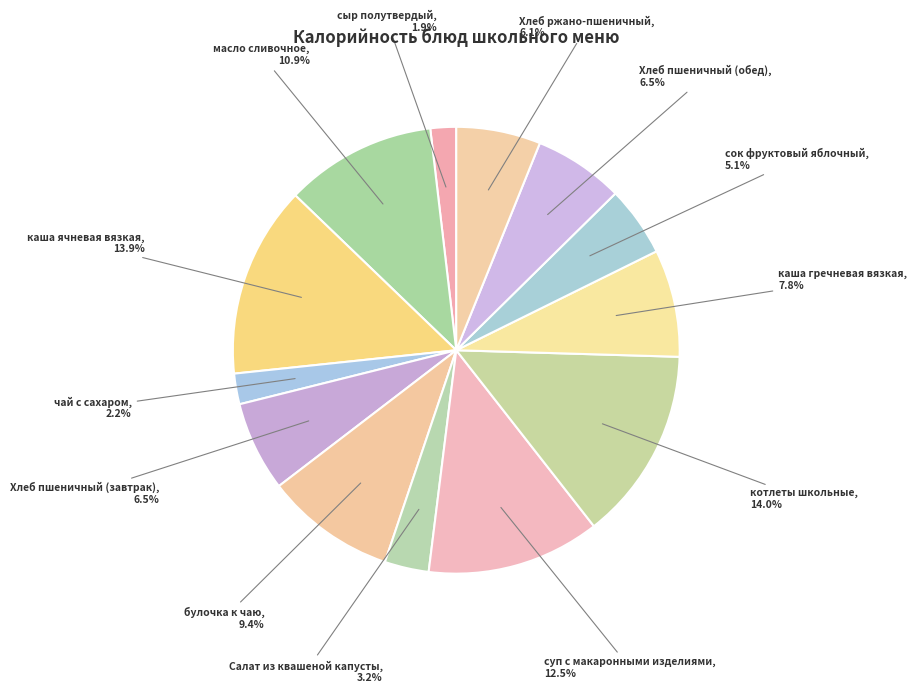

Count the number of slices in the pie.

13